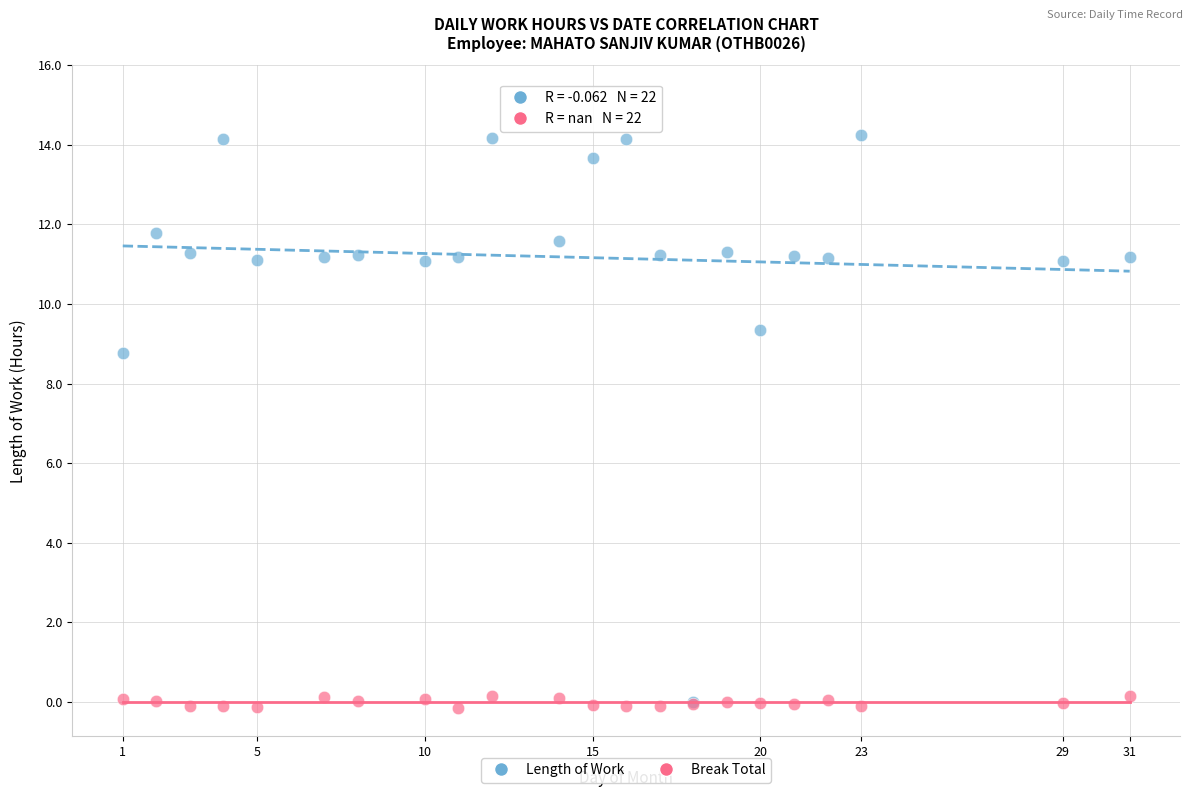

Across all series, what Y value is closest to 7?

8.8